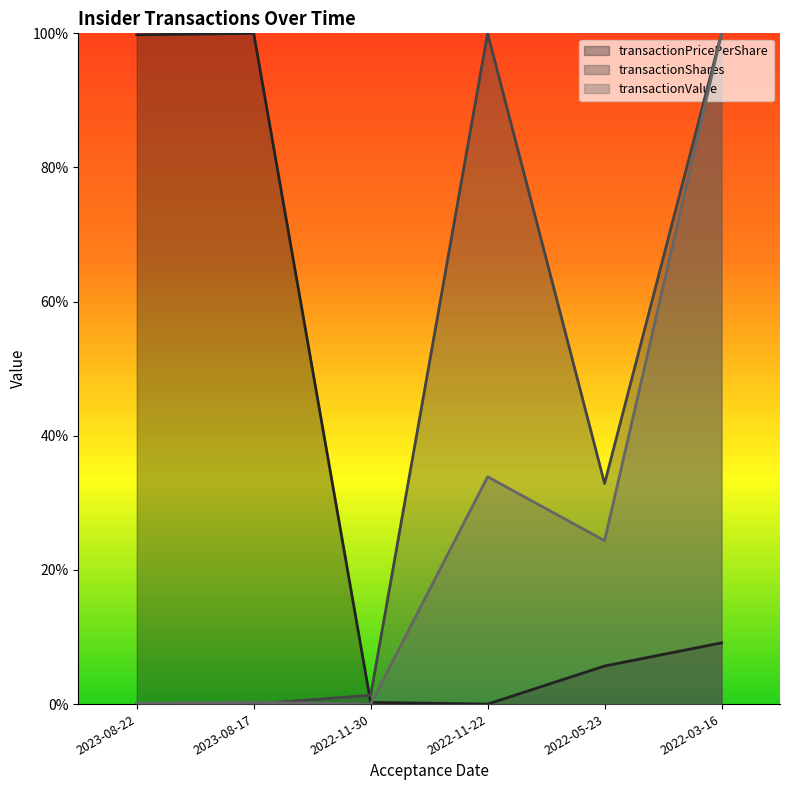

Where is transactionValue nearest to the value 50?

2022-11-22